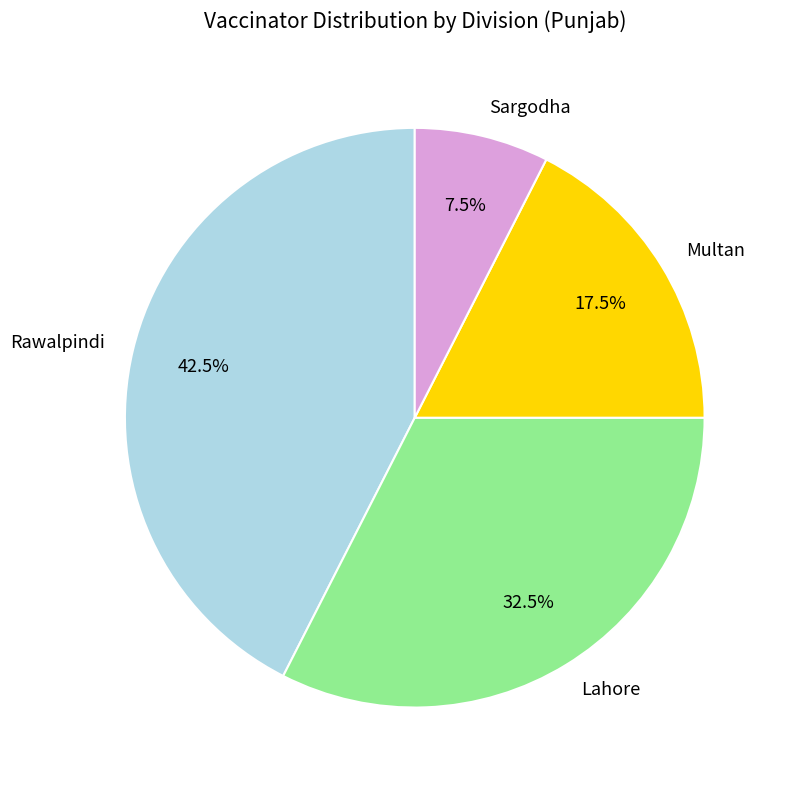

Is the sum of Sargodha and Lahore greater than half?

No